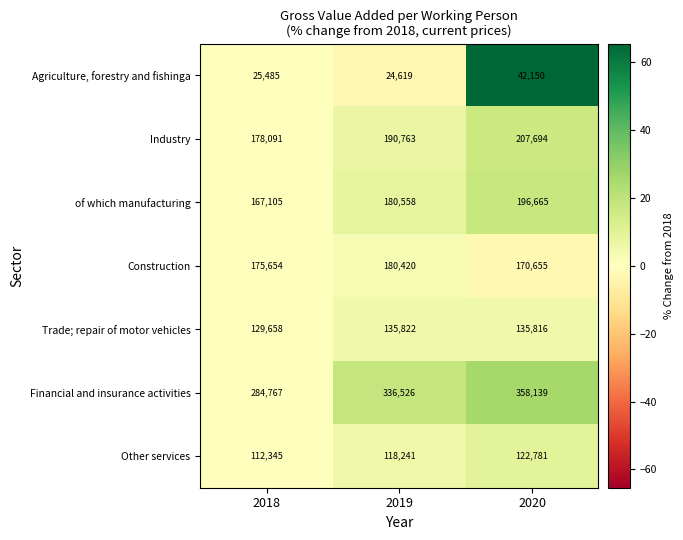

Reading right to left, list all the values displayed in this chart.

Agriculture, forestry and fishinga: 42150	24619	25485
Industry: 207694	190763	178091
of which manufacturing: 196665	180558	167105
Construction: 170655	180420	175654
Trade; repair of motor vehicles: 135816	135822	129658
Financial and insurance activities: 358139	336526	284767
Other services: 122781	118241	112345